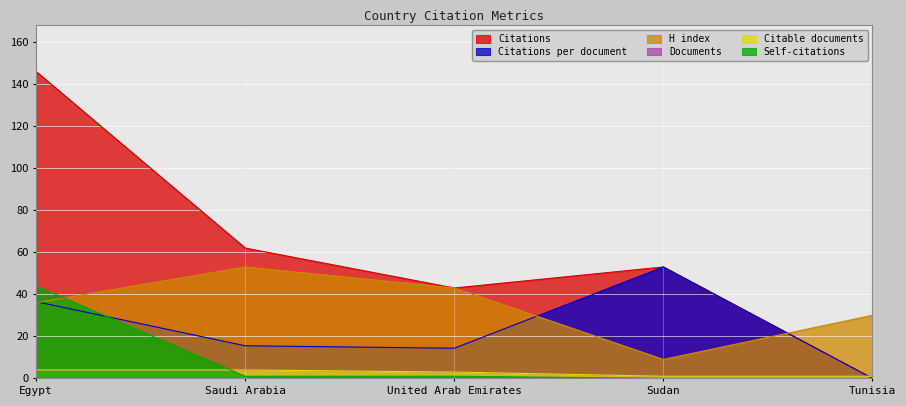

Where does the Citations series first go above 53?

Egypt